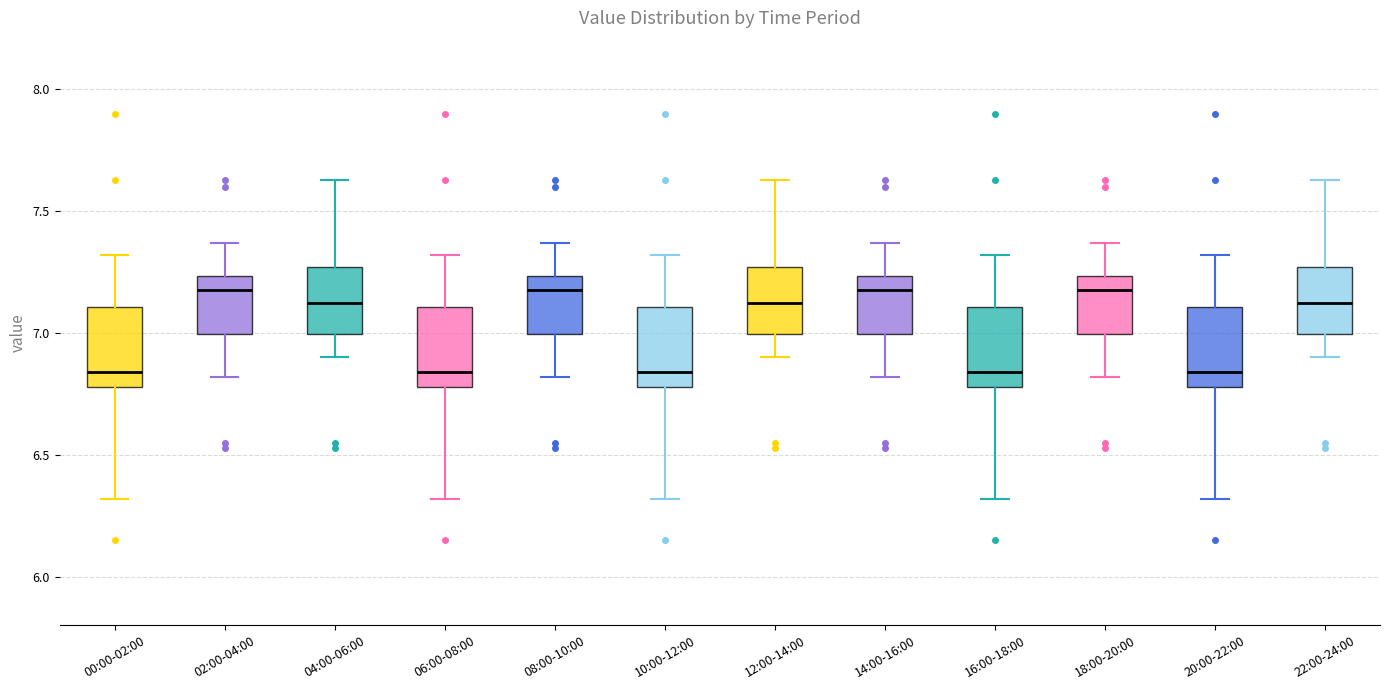

Where is the lower edge of the box for 20:00-22:00 on the y-axis? The values are not printed on the chart, so give them approximately, as read against the axis.

6.80